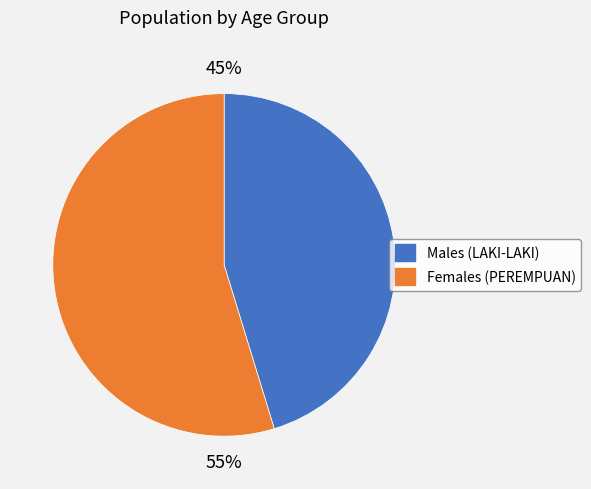

To the nearest percent, what is the average slice percentage?

50%